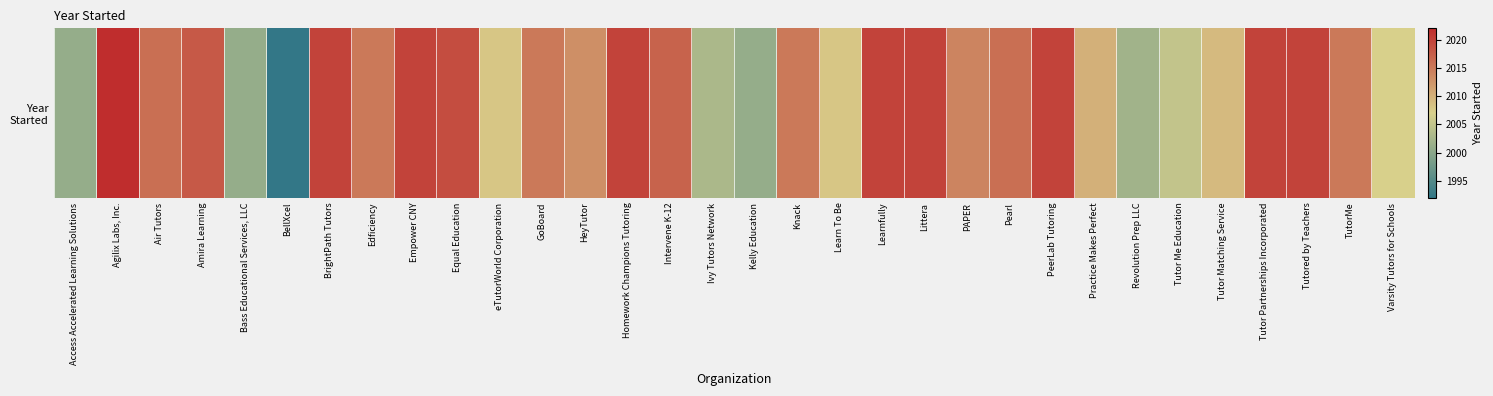

True or false: the data shows 2018 at Amira Learning.

True